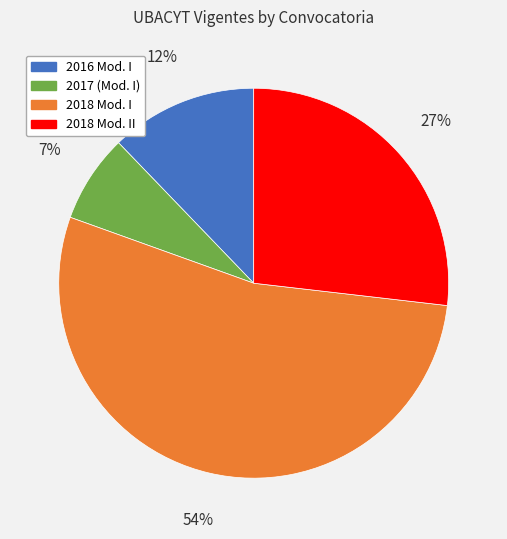

Is there a majority slice in this chart?

Yes